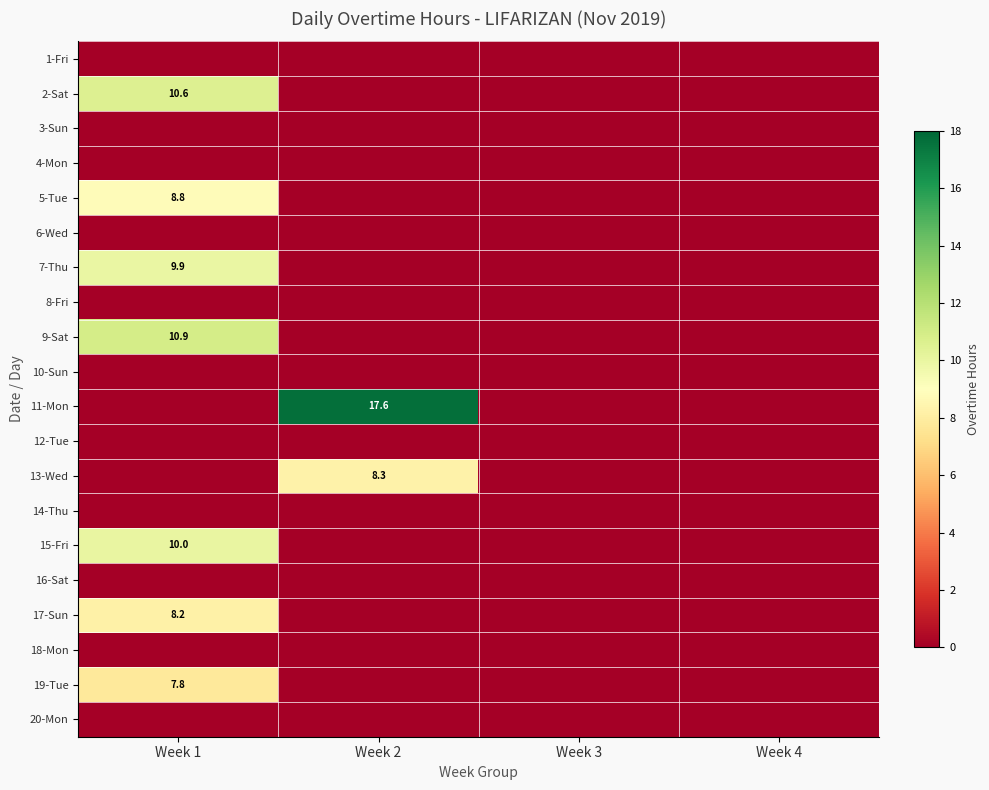

Which category has the lowest value in the 12-Tue series?

Week 1